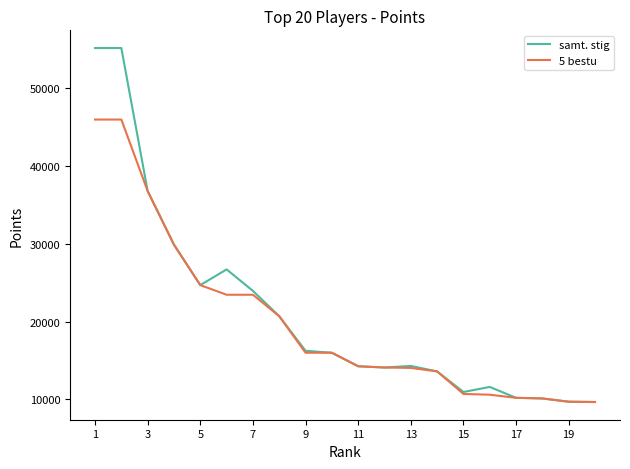

Rank the series by their maximum value, from highest to lowest.

samt. stig, 5 bestu